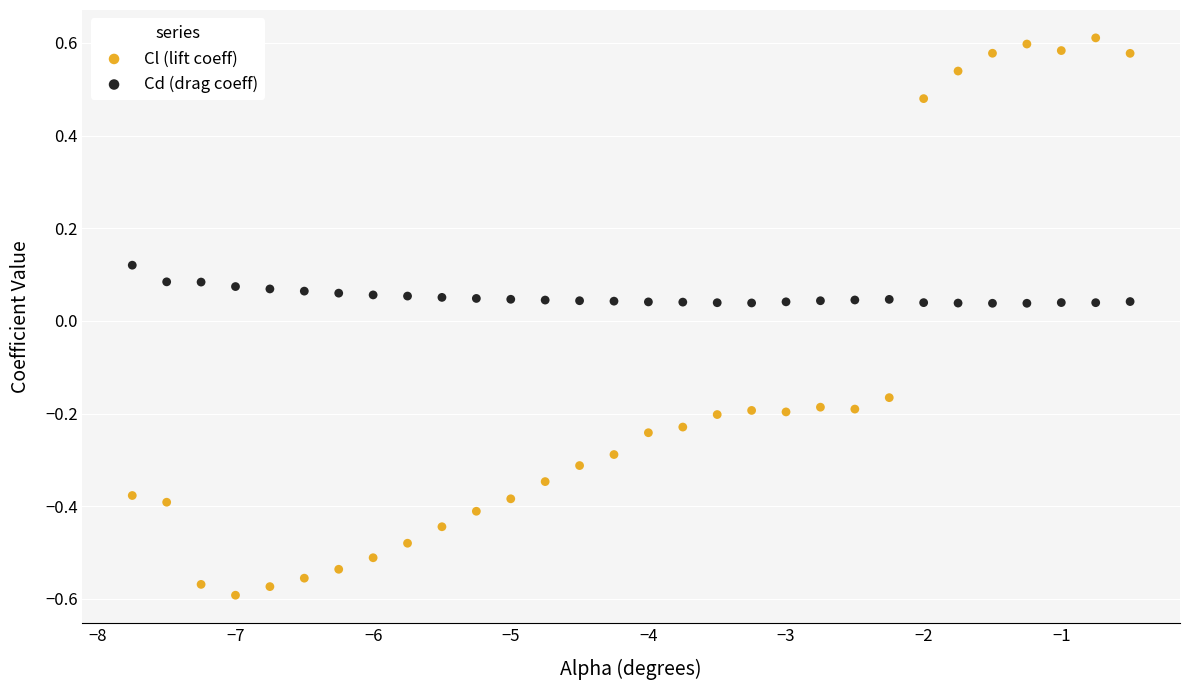

Which series has the largest Y range (max minus min)?

Cl (lift coeff)